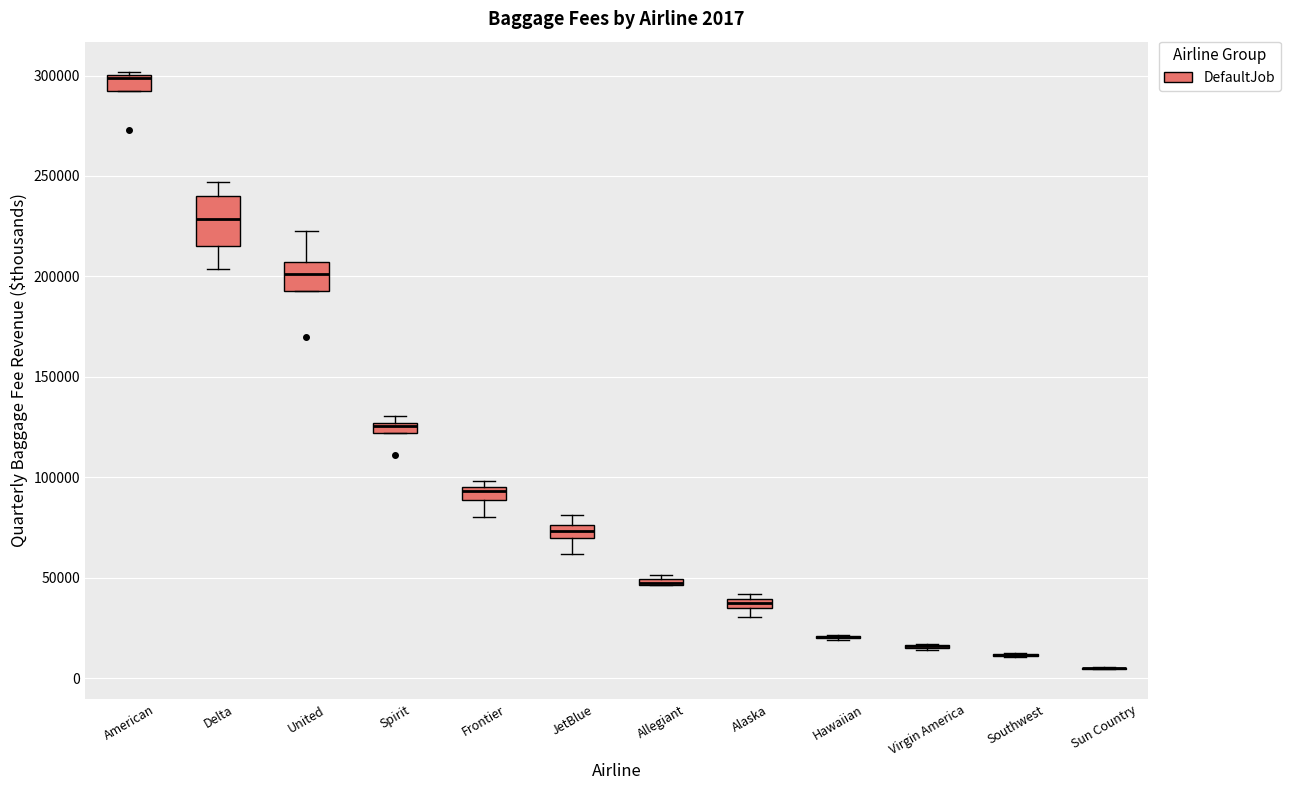

Comparing the boxes themselves (not the whiskers), which one is the tallest?

Delta